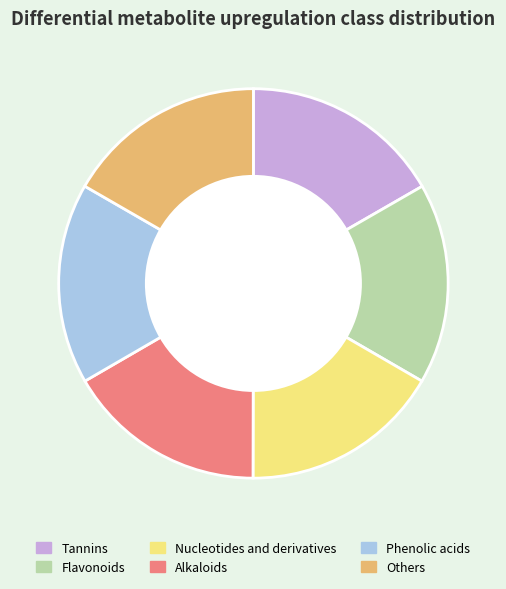

Combined, do Phenolic acids and Tannins account for over 50%?

No